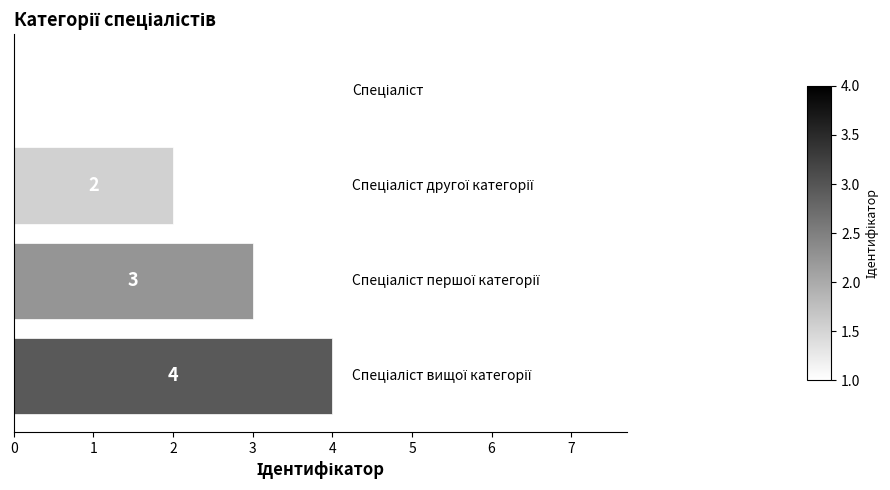

Count the values in the range 2 to 4.

3